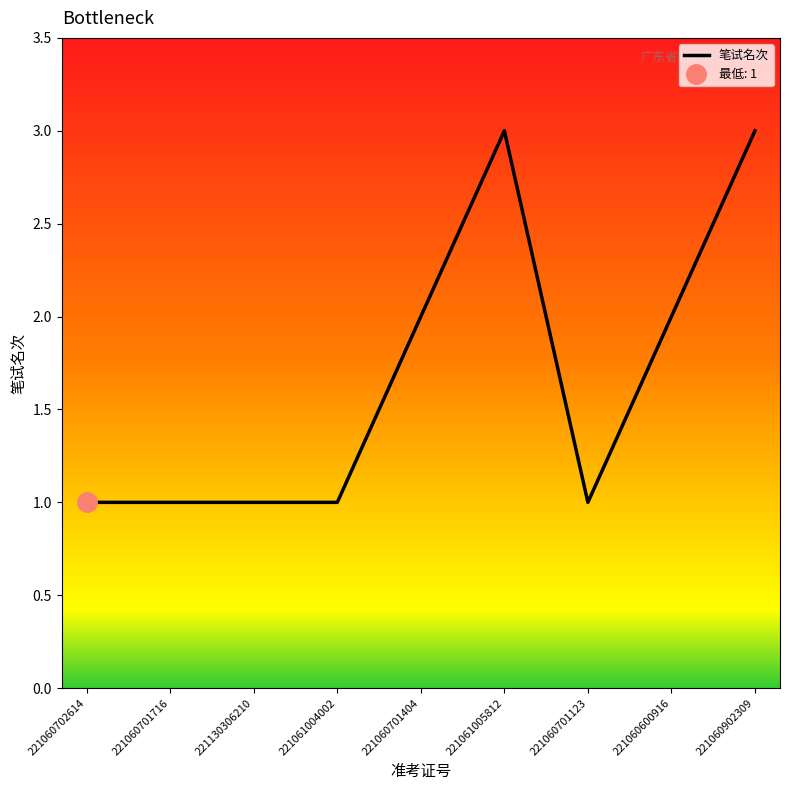

List the labels in order of value, largest first.

221061005812, 221060902309, 221060701404, 221060600916, 221060702614, 221060701716, 221130306210, 221061004002, 221060701123